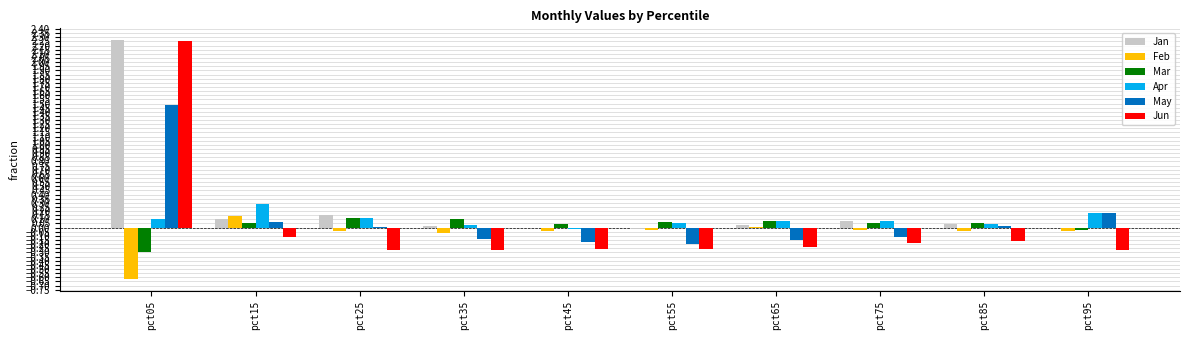

At which category is the sum across all series the highest?

pct05